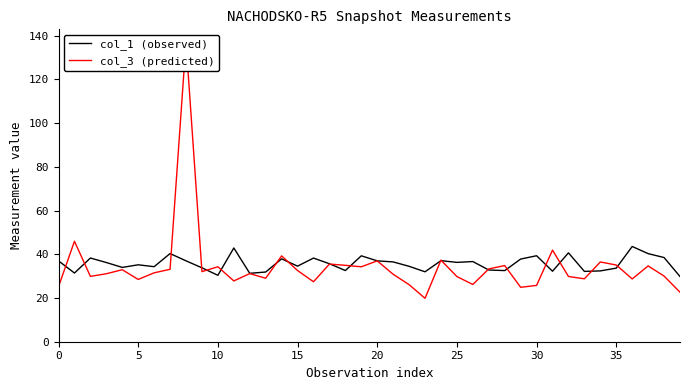

Which series has the widest spread of values?

col_3 (predicted)